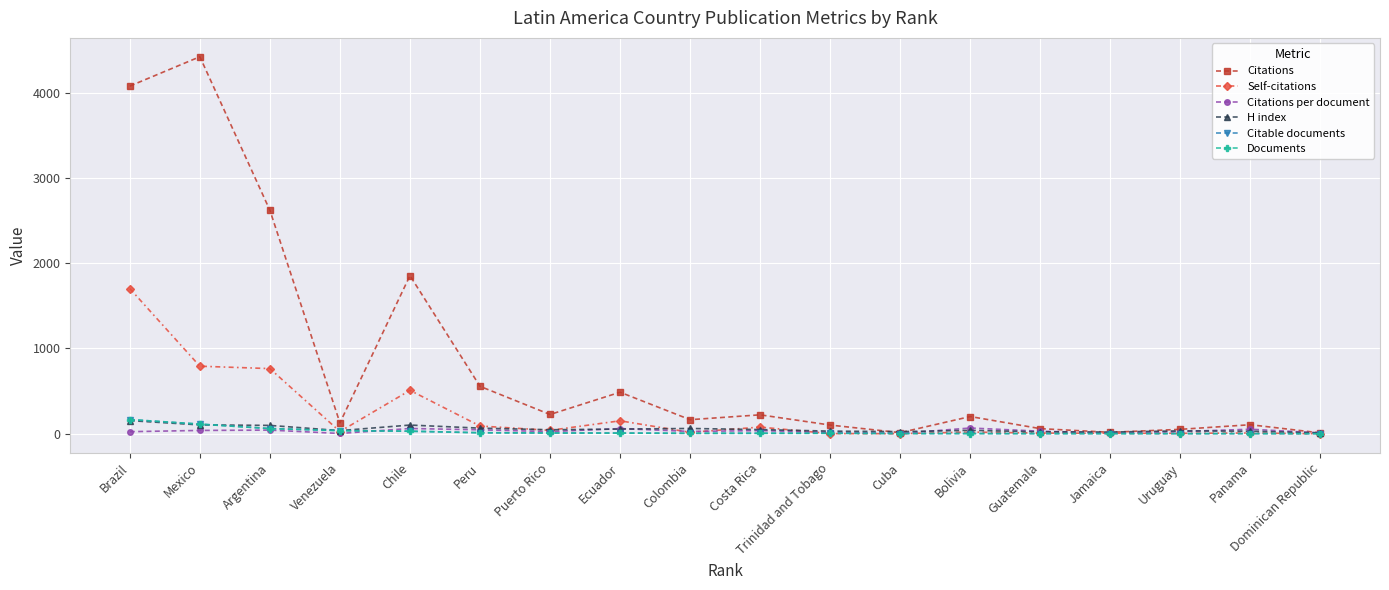

Does the chart have visible grid lines?

Yes